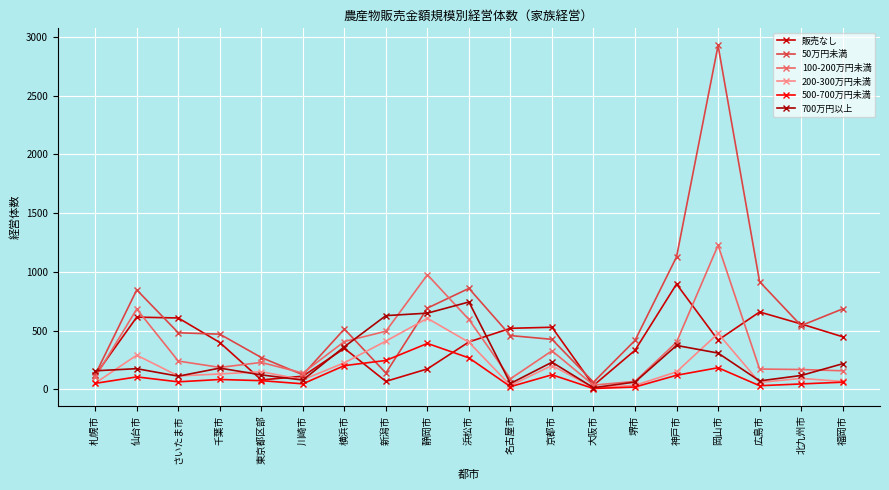

Reading left to right, what are all the values shown in this chart?

販売なし: 札幌市=119	仙台市=614	さいたま市=607	千葉市=398	東京都区部=79	川崎市=111	横浜市=348	新潟市=67	静岡市=173	浜松市=403	名古屋市=519	京都市=528	大阪市=32	堺市=332	神戸市=896	岡山市=418	広島市=658	北九州市=556	福岡市=447
50万円未満: 札幌市=124	仙台市=846	さいたま市=481	千葉市=469	東京都区部=270	川崎市=123	横浜市=513	新潟市=138	静岡市=691	浜松市=859	名古屋市=457	京都市=425	大阪市=60	堺市=416	神戸市=1127	岡山市=2928	広島市=916	北九州市=542	福岡市=684
100-200万円未満: 札幌市=102	仙台市=683	さいたま市=240	千葉市=186	東京都区部=228	川崎市=138	横浜市=406	新潟市=494	静岡市=975	浜松市=594	名古屋市=89	京都市=327	大阪市=35	堺市=67	神戸市=401	岡山市=1226	広島市=172	北九州市=168	福岡市=157
200-300万円未満: 札幌市=52	仙台市=290	さいたま市=113	千葉市=130	東京都区部=149	川崎市=81	横浜市=225	新潟市=410	静岡市=604	浜松市=400	名古屋市=32	京都市=202	大阪市=13	堺市=33	神戸市=148	岡山市=475	広島市=58	北九州市=92	福岡市=66
500-700万円未満: 札幌市=50	仙台市=105	さいたま市=63	千葉市=83	東京都区部=73	川崎市=46	横浜市=201	新潟市=245	静岡市=390	浜松市=267	名古屋市=22	京都市=123	大阪市=6	堺市=19	神戸市=119	岡山市=183	広島市=30	北九州市=45	福岡市=60
700万円以上: 札幌市=157	仙台市=175	さいたま市=111	千葉市=180	東京都区部=122	川崎市=78	横浜市=362	新潟市=627	静岡市=648	浜松市=743	名古屋市=49	京都市=230	大阪市=13	堺市=61	神戸市=373	岡山市=308	広島市=71	北九州市=117	福岡市=217